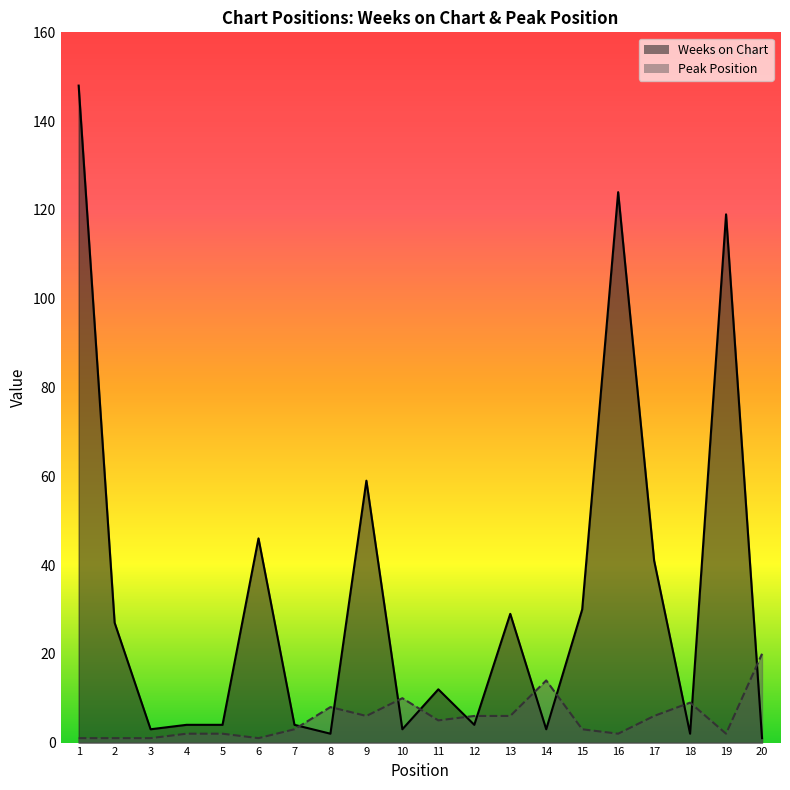

Which series has the largest total across all categories?

Weeks on Chart